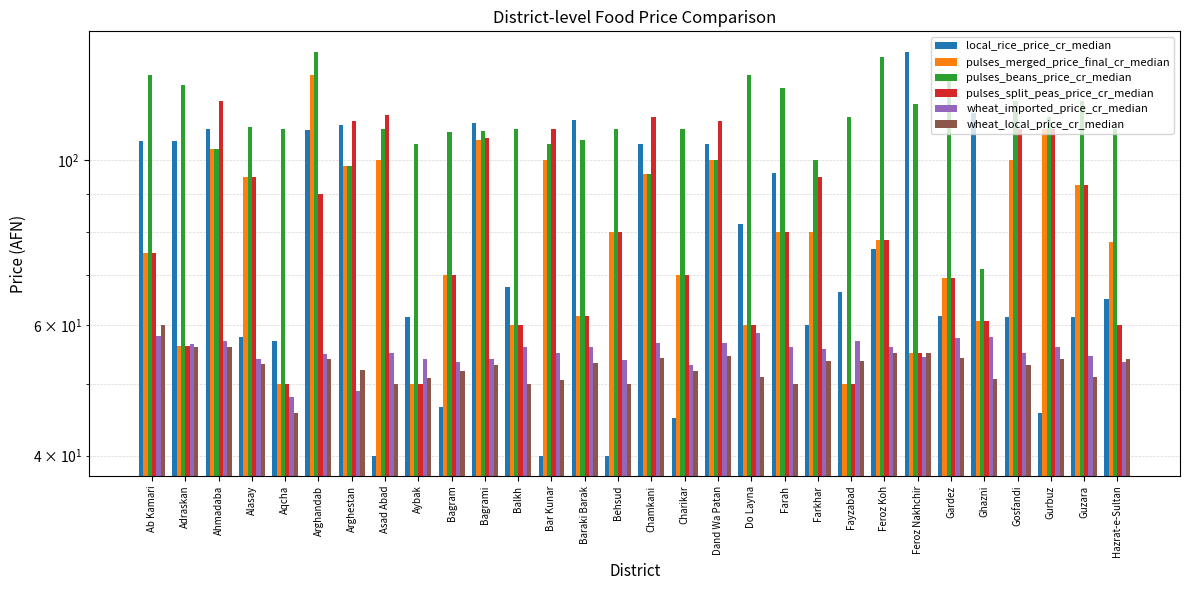

What is the difference between the pulses_merged_price_final_cr_median values at Gosfandi and Feroz Koh?

22.0